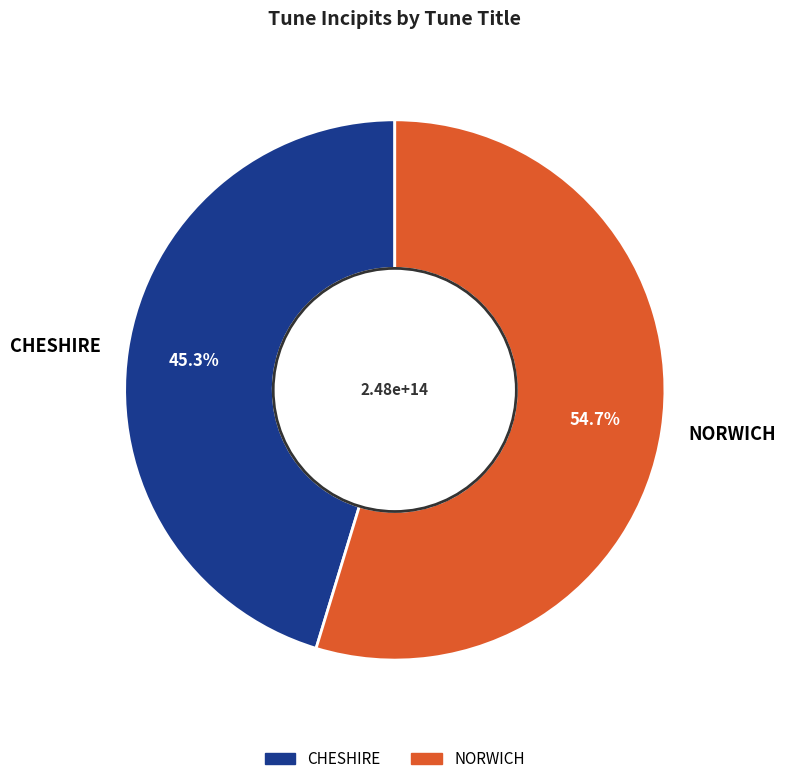

To the nearest percent, what is the difference between the largest and smallest slice percentages?

9%